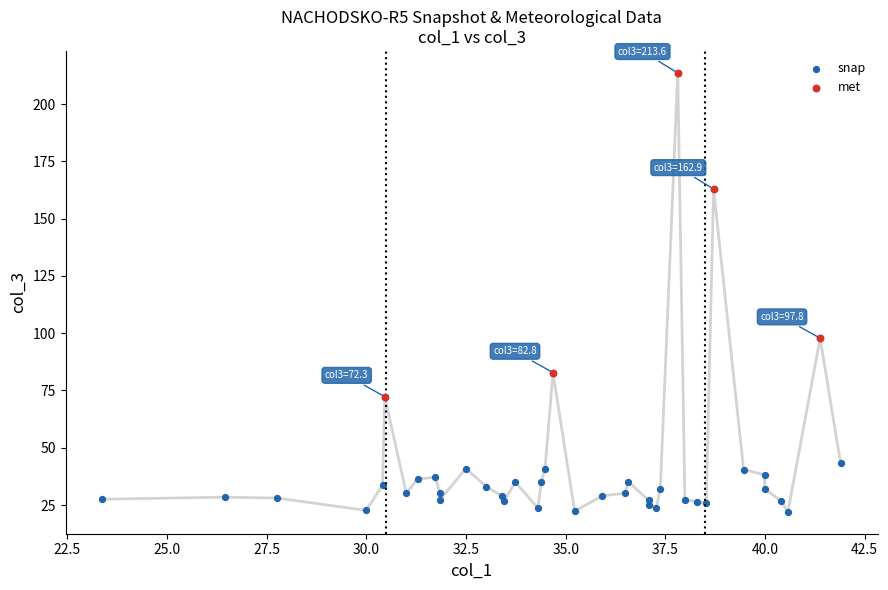

Which series contains the highest Y value?

met